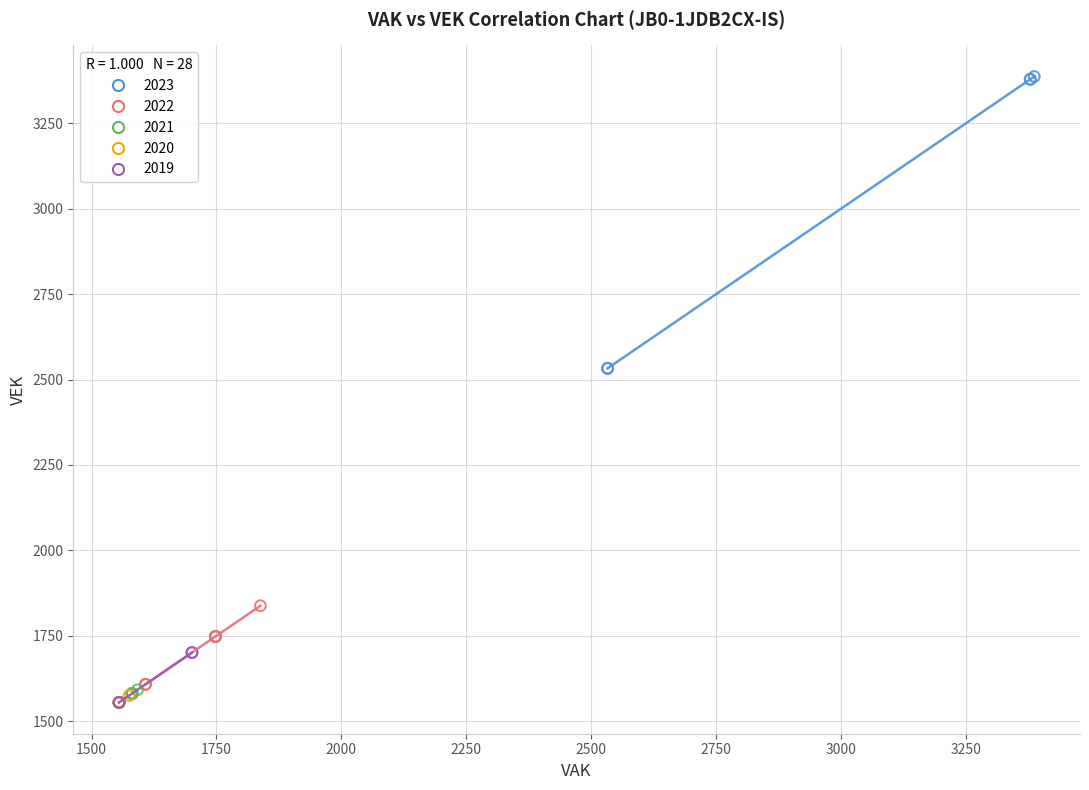

Which series has the largest Y range (max minus min)?

2023